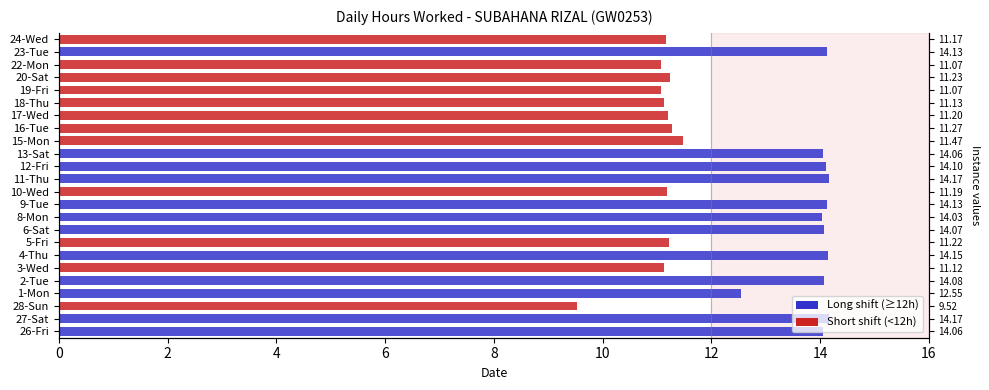

Reading left to right, extract all data points from this chart.

14.1	14.2	9.5	12.6	14.1	11.1	14.2	11.2	14.1	14.0	14.1	11.2	14.2	14.1	14.1	11.5	11.3	11.2	11.1	11.1	11.2	11.1	14.1	11.2